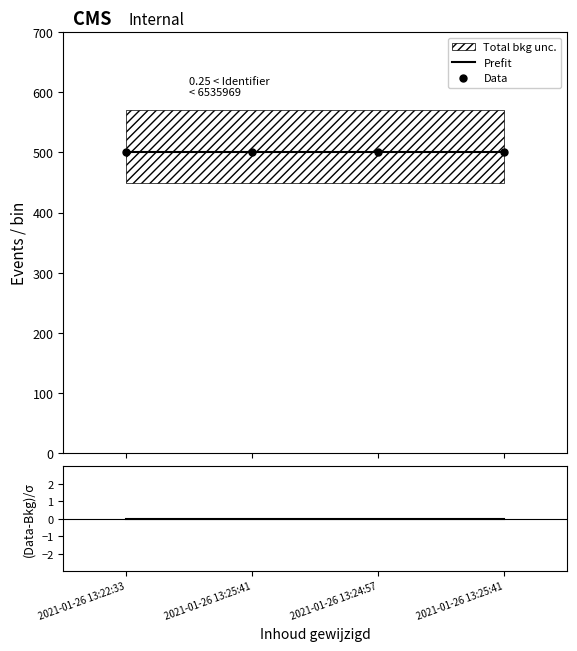

What is the sum of the Data values at 2021-01-26 13:24:57 and 2021-01-26 13:22:33?

1000.0